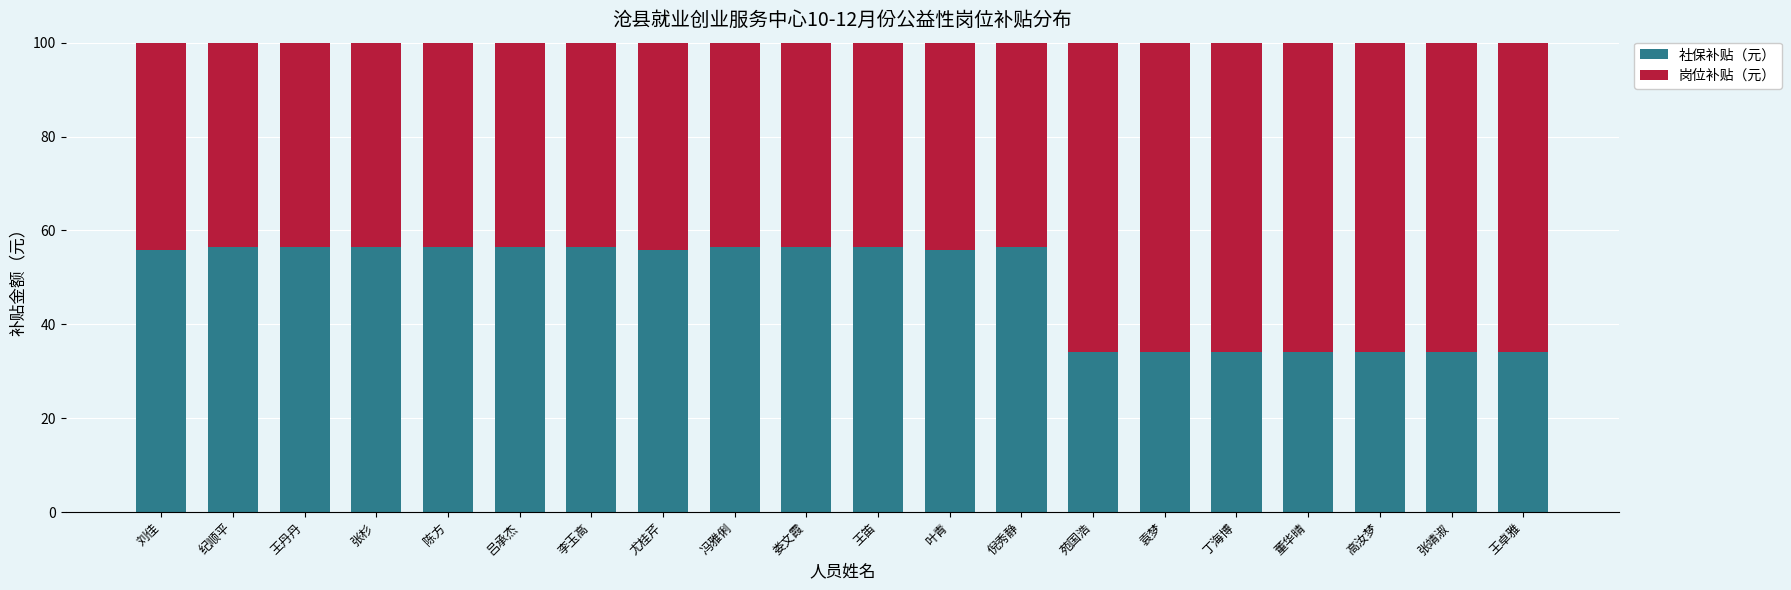

What is the total value across all series at 李玉高?

100.0